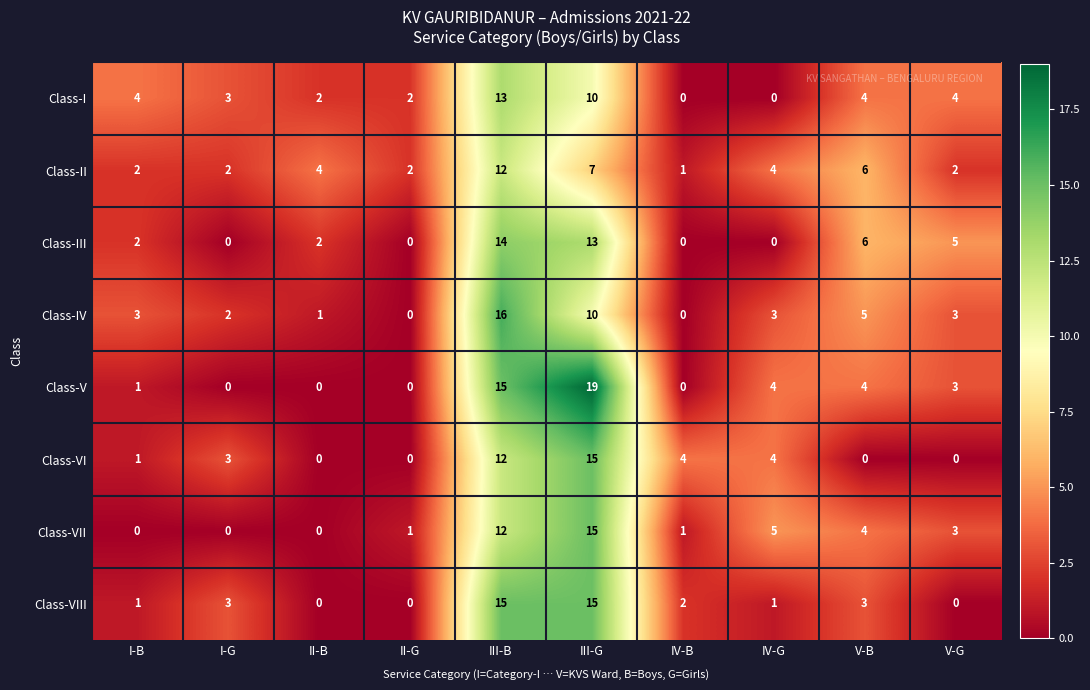

What is the average value of the Class-IV series?

4